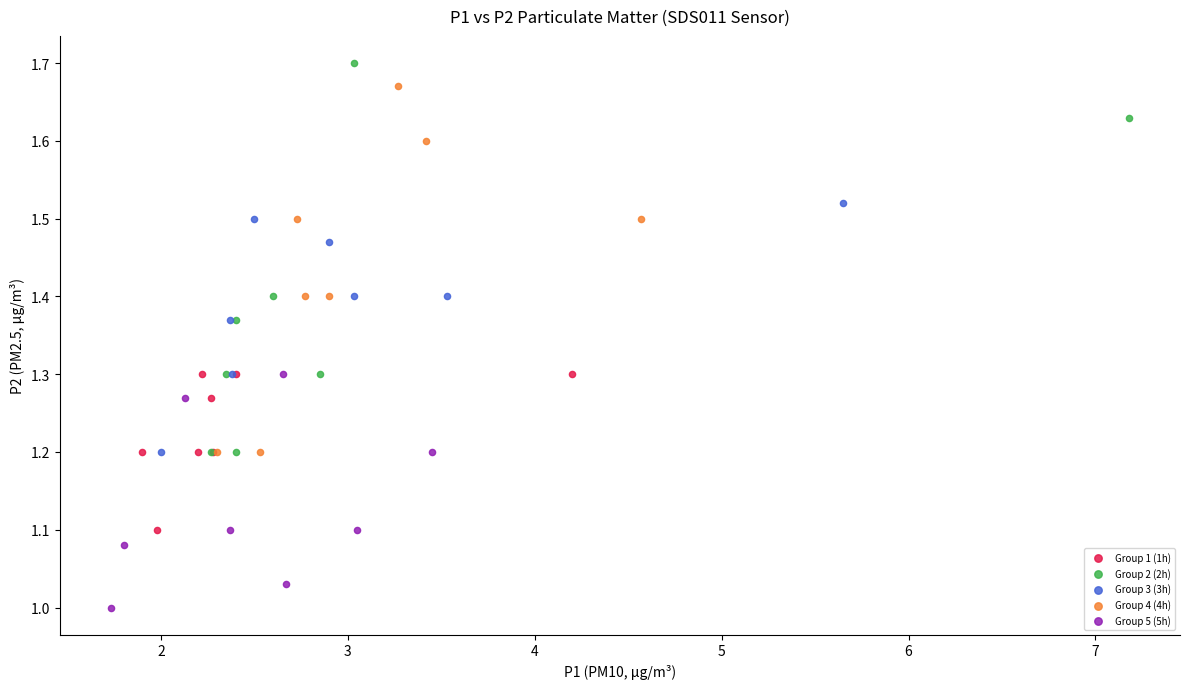

Which series contains the highest Y value?

Group 2 (2h)